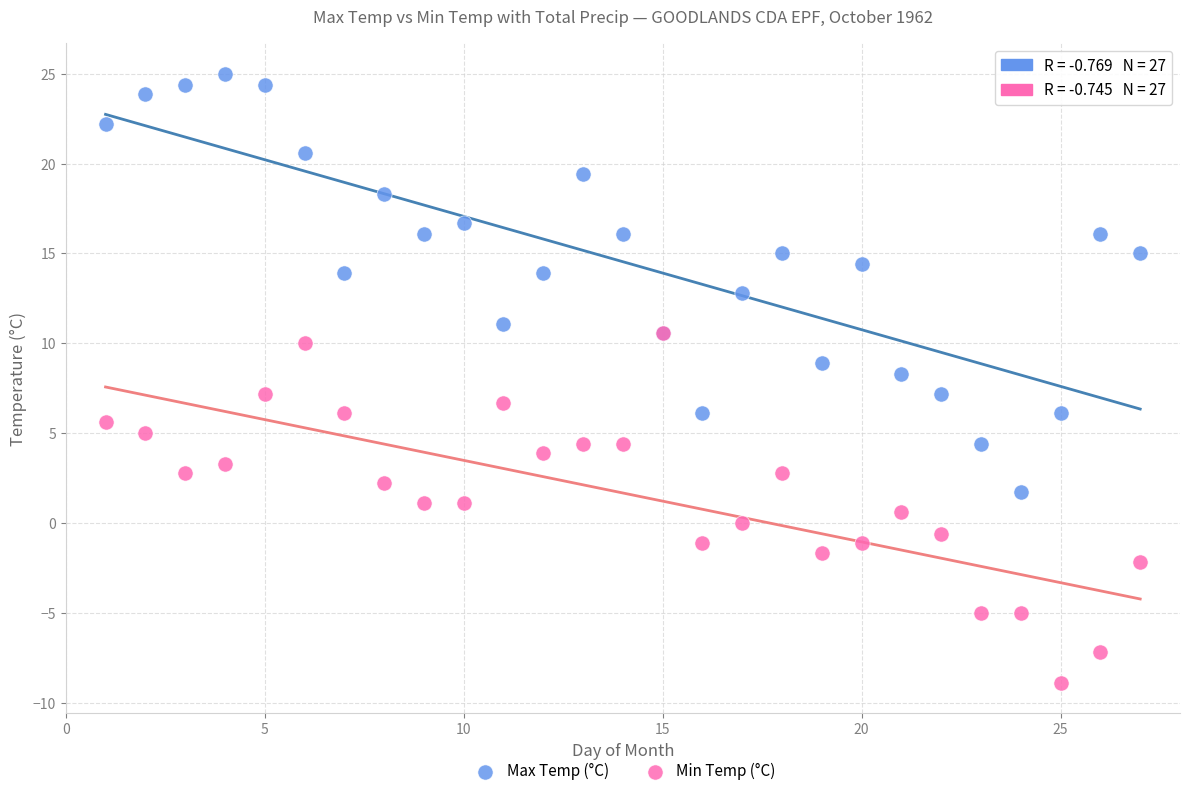

What are all the series names shown in the legend?

Max Temp (°C), Min Temp (°C)